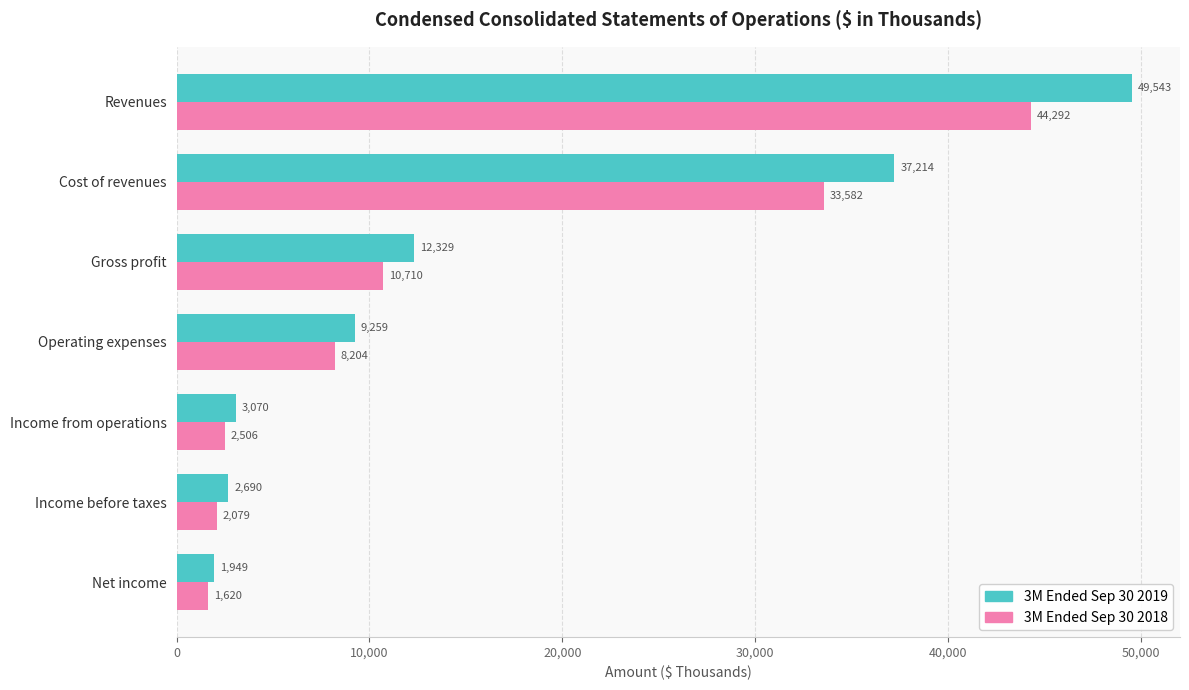

List the labels in order of 3M Ended Sep 30 2018 value, smallest first.

Net income, Income before taxes, Income from operations, Operating expenses, Gross profit, Cost of revenues, Revenues